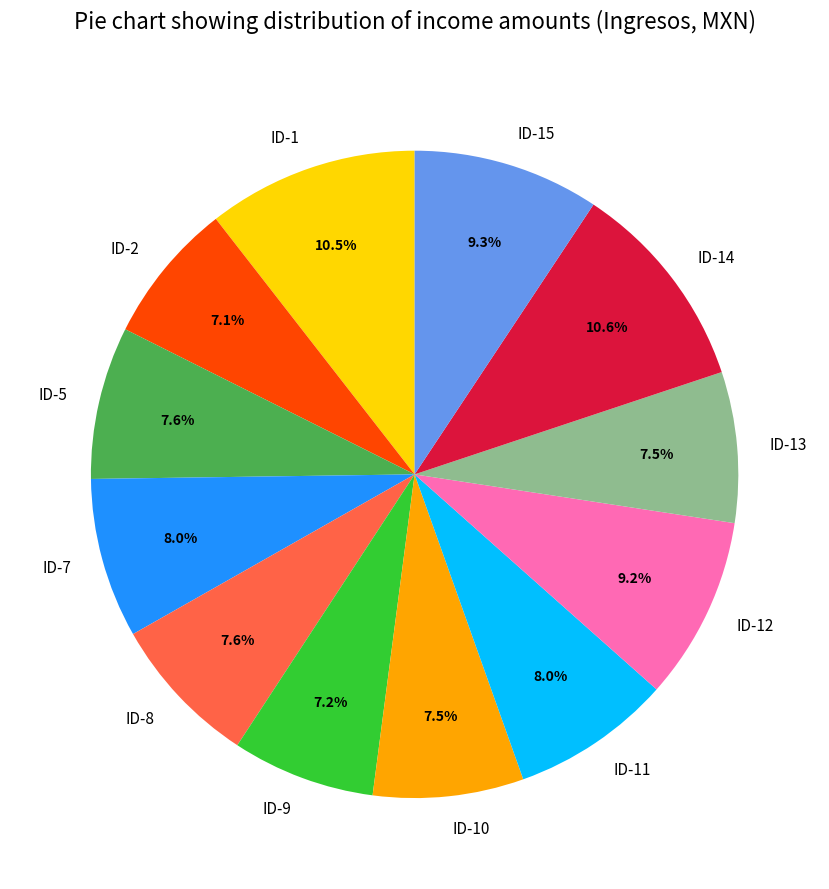

Does ID-7 represent more than half of the total?

No